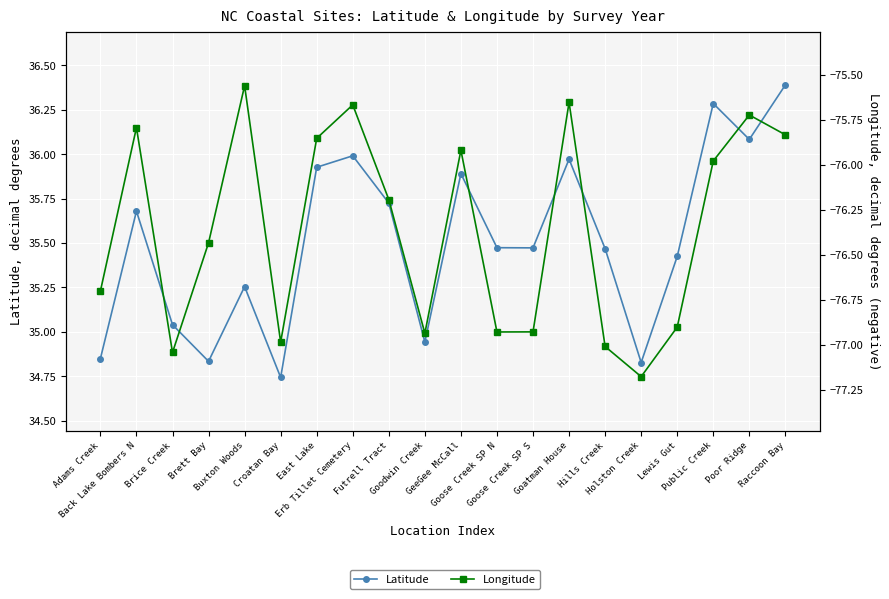

Rank the categories by Latitude value from lowest to highest.

Croatan Bay, Holston Creek, Brett Bay, Adams Creek, Goodwin Creek, Brice Creek, Buxton Woods, Lewis Gut, Hills Creek, Goose Creek SP S, Goose Creek SP N, Back Lake Bombers N, Futrell Tract, GeeGee McCall, East Lake, Goatman House, Erb Tillet Cemetery, Poor Ridge, Public Creek, Raccoon Bay